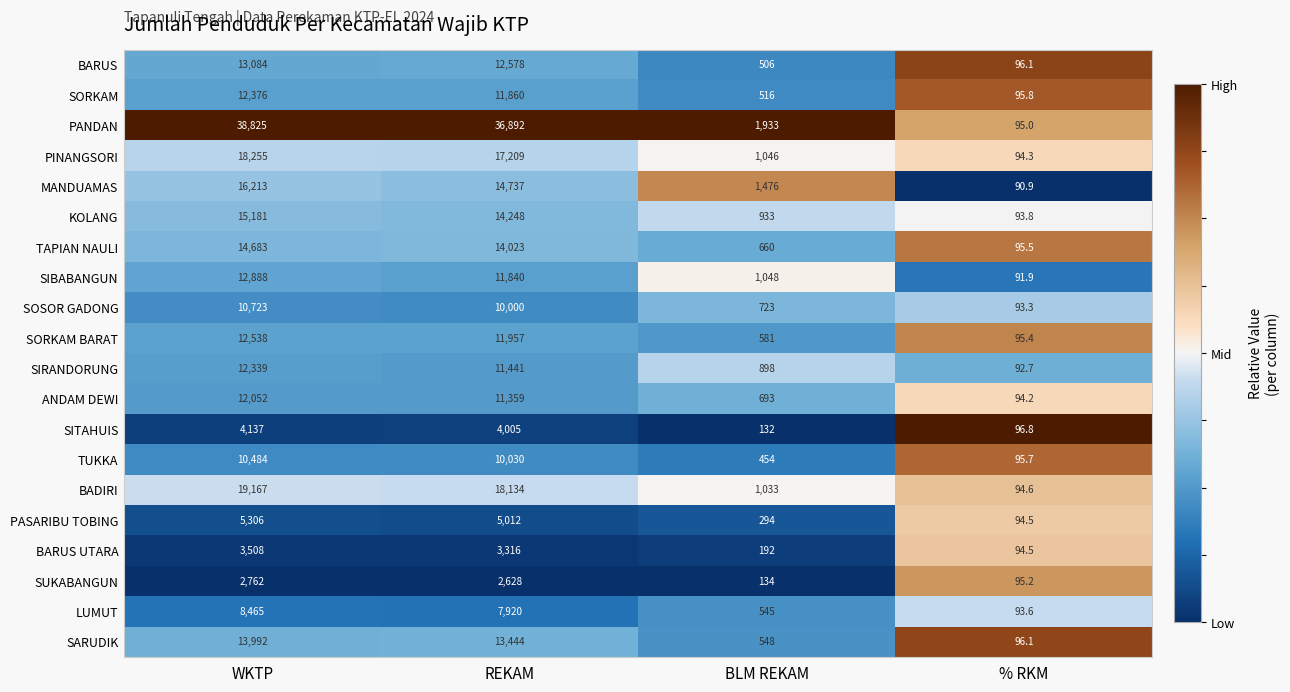

Which series has the largest range (max minus min)?

PANDAN